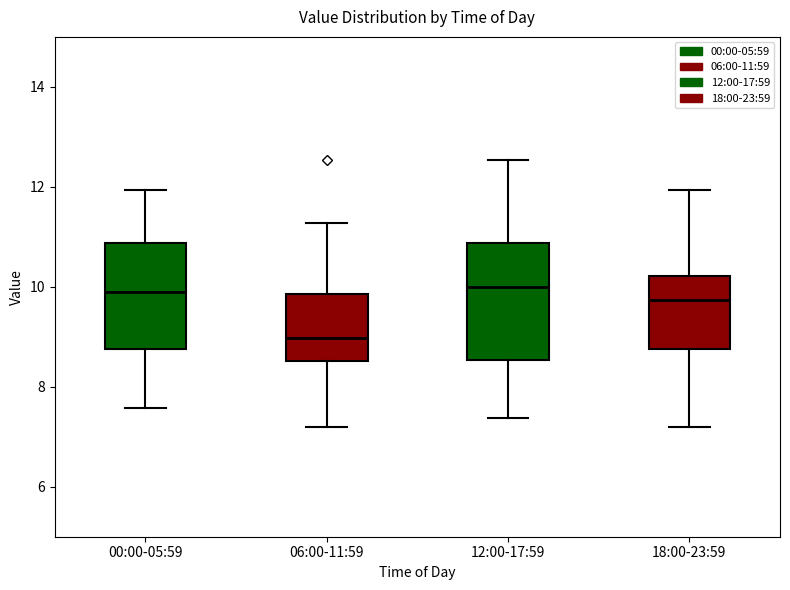

Where does the lower whisker of the box for 12:00-17:59 end on the y-axis? The values are not printed on the chart, so give them approximately, as read against the axis.

7.4